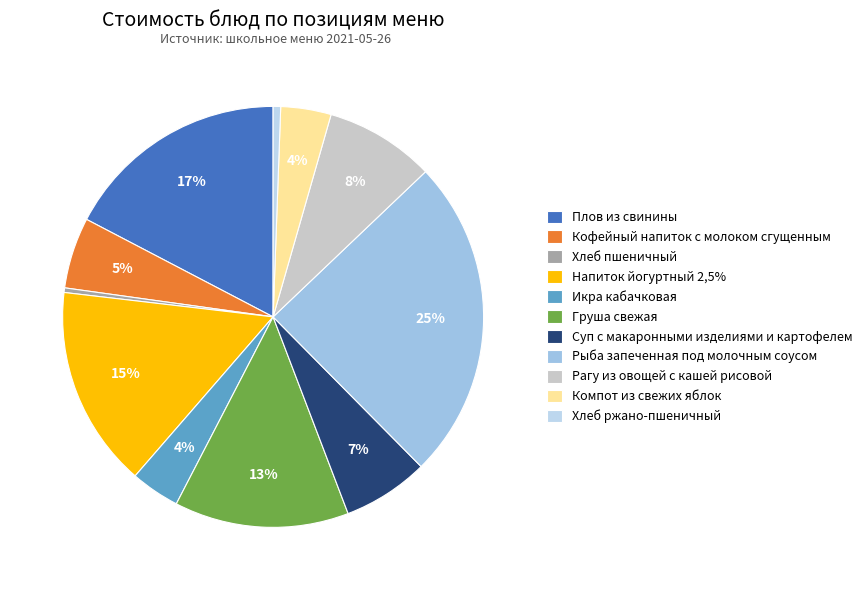

Count the number of slices in the pie.

11